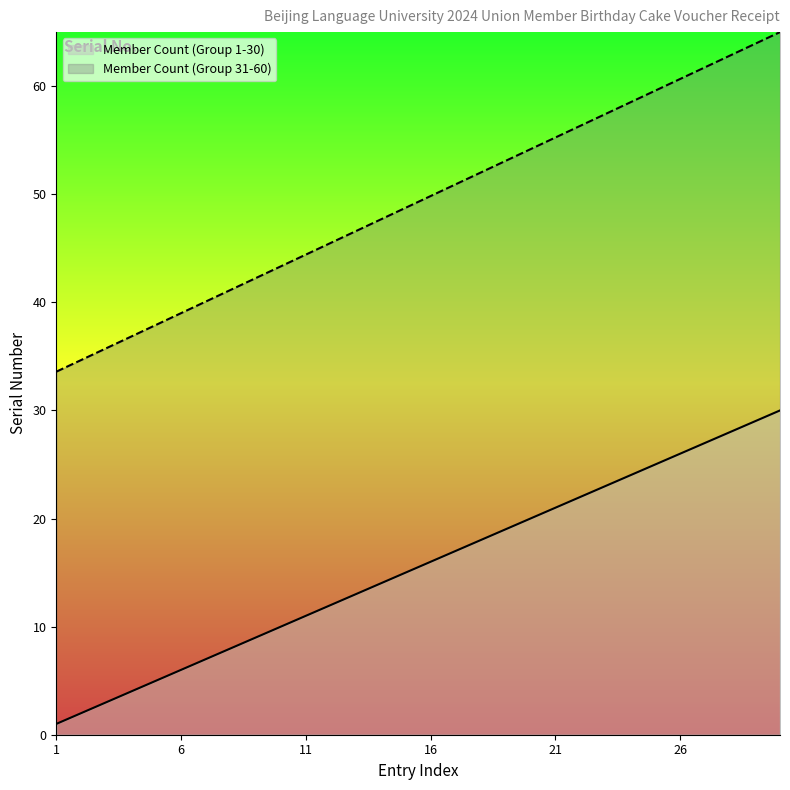

At how many categories does at least one series exceed 38?

25